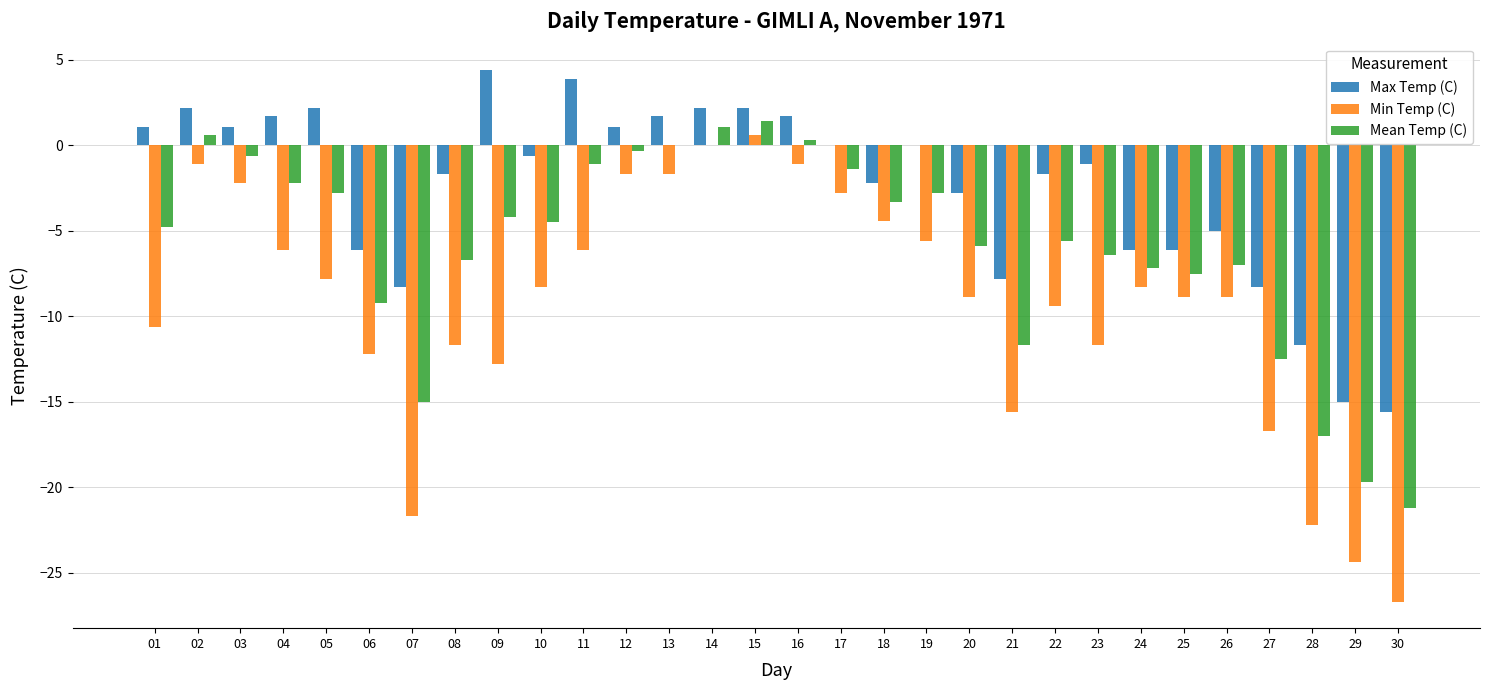

What is the sum of all Min Temp (C) values?

-279.0